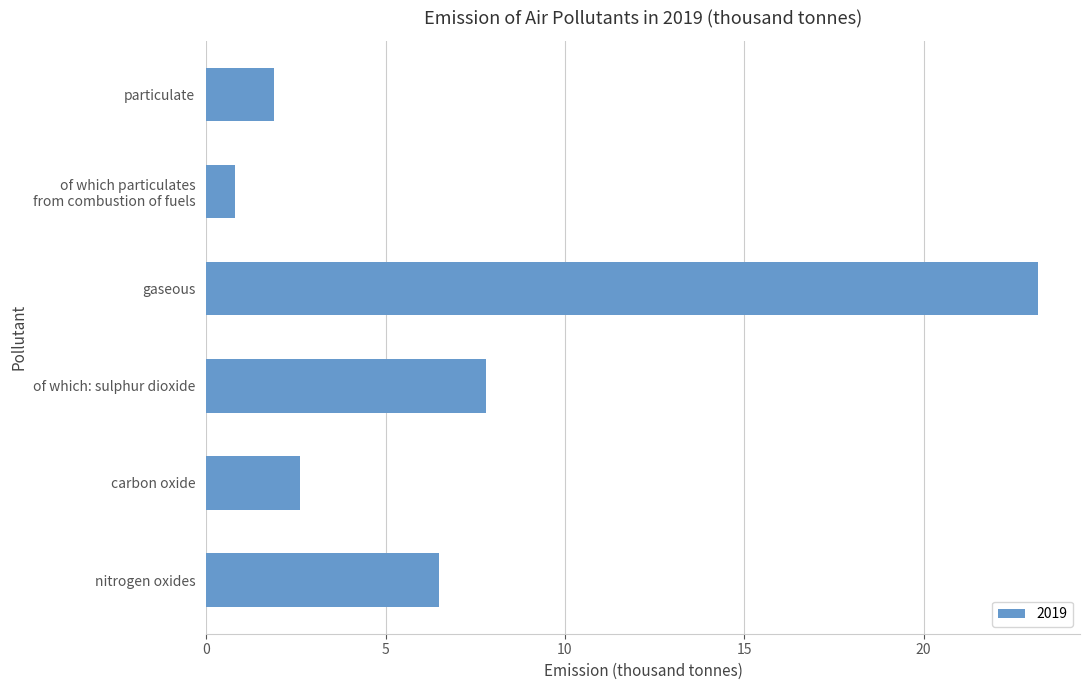

Is it true that the value at carbon oxide is 3.5?

False